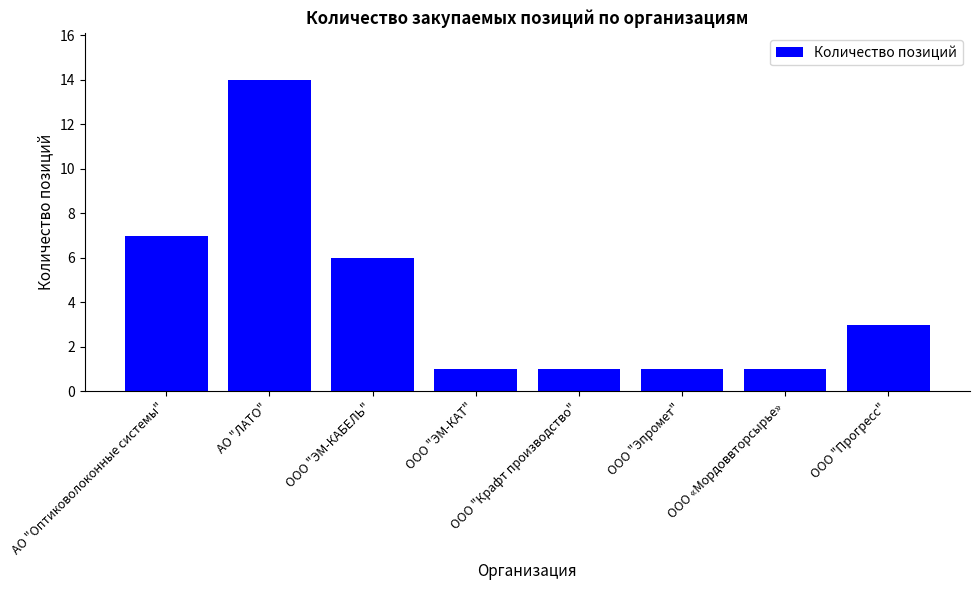

What is the label of the 6th bar from the right?

ООО "ЭМ-КАБЕЛЬ"